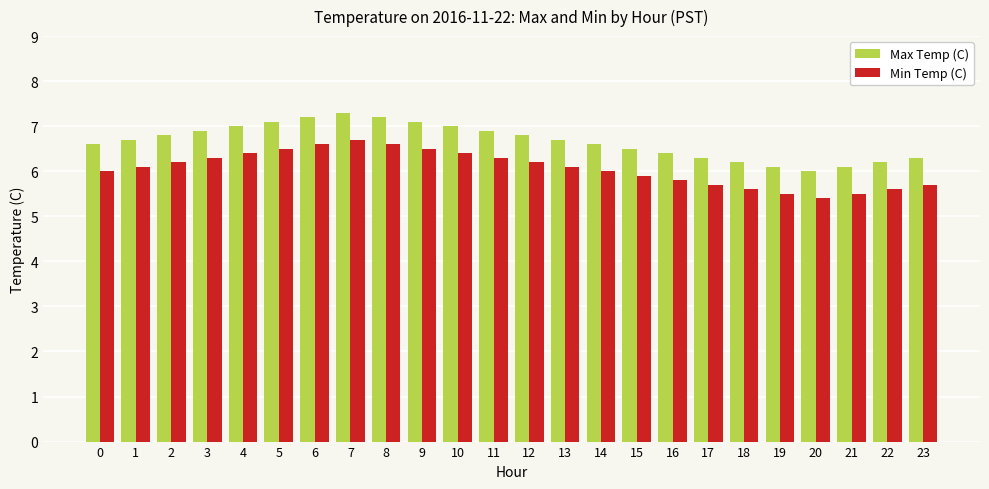

Reading left to right, list all the values displayed in this chart.

Max Temp (C): 0=6.6	1=6.7	2=6.8	3=6.9	4=7.0	5=7.1	6=7.2	7=7.3	8=7.2	9=7.1	10=7.0	11=6.9	12=6.8	13=6.7	14=6.6	15=6.5	16=6.4	17=6.3	18=6.2	19=6.1	20=6.0	21=6.1	22=6.2	23=6.3
Min Temp (C): 0=6.0	1=6.1	2=6.2	3=6.3	4=6.4	5=6.5	6=6.6	7=6.7	8=6.6	9=6.5	10=6.4	11=6.3	12=6.2	13=6.1	14=6.0	15=5.9	16=5.8	17=5.7	18=5.6	19=5.5	20=5.4	21=5.5	22=5.6	23=5.7